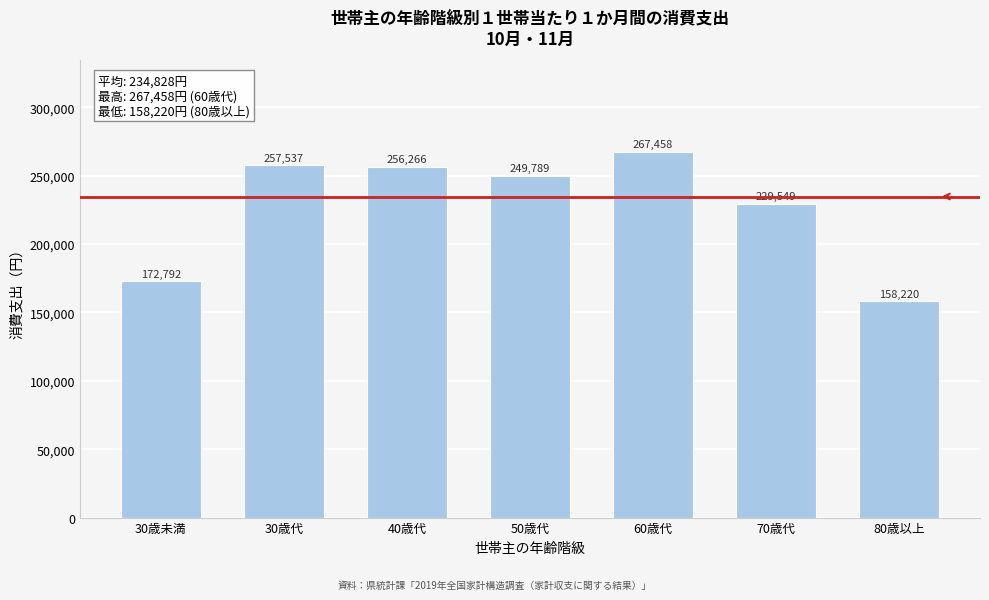

Reading right to left, what are all the values shown in this chart?

158220	229549	267458	249789	256266	257537	172792